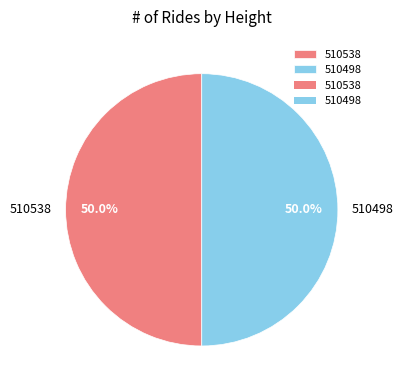

The 510498 slice represents 35% of the pie. True or false?

False